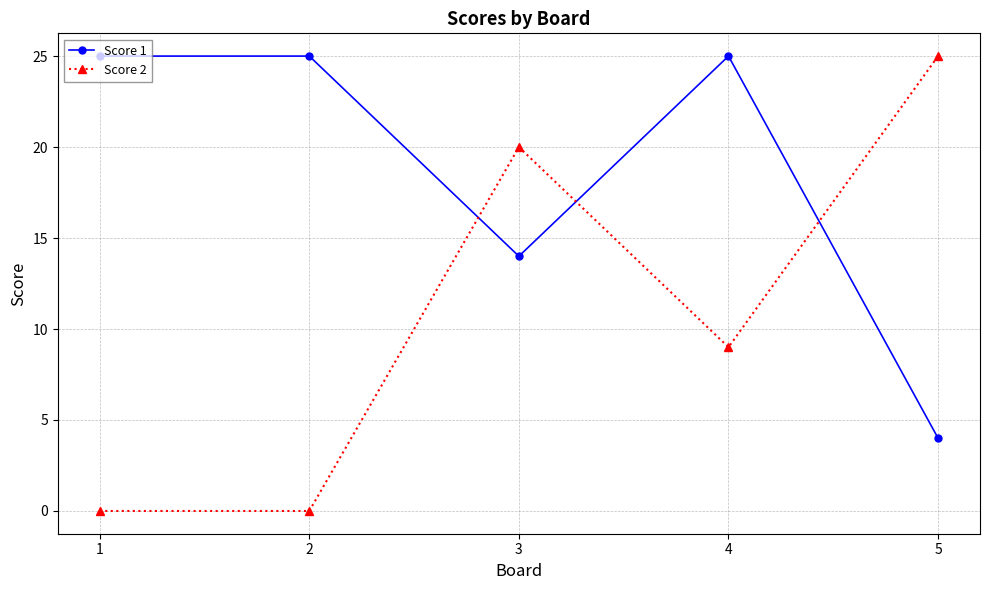

Reading right to left, transcribe all the data shown in this chart.

Score 1: 5=4	4=25	3=14	2=25	1=25
Score 2: 5=25	4=9	3=20	2=0	1=0